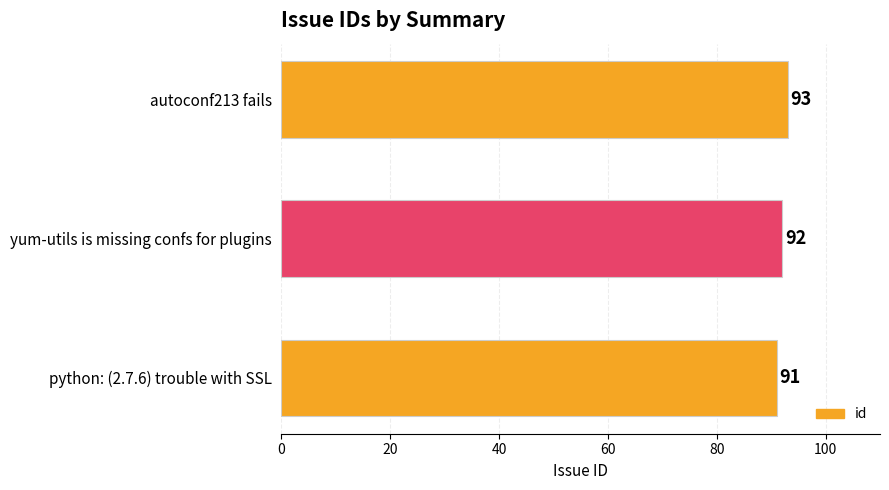

Which category has the highest value across all series?

autoconf213 fails